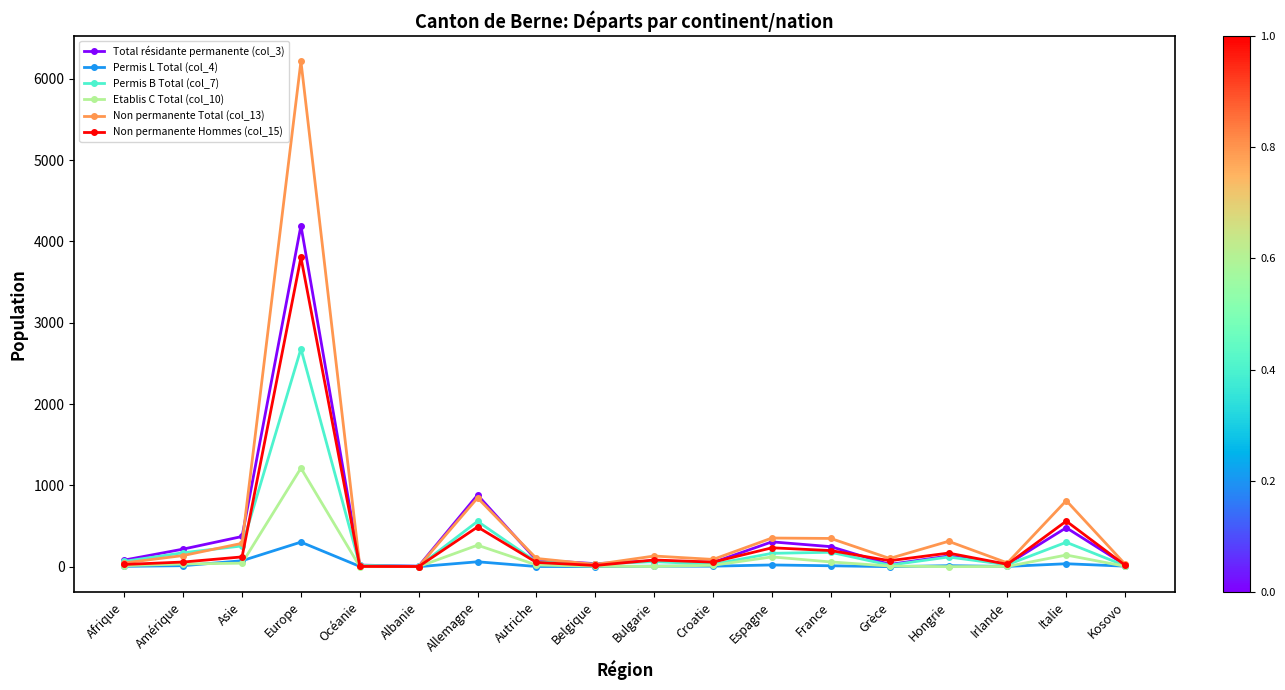

Rank the series by their maximum value, from lowest to highest.

Permis L Total (col_4), Etablis C Total (col_10), Permis B Total (col_7), Non permanente Hommes (col_15), Total résidante permanente (col_3), Non permanente Total (col_13)